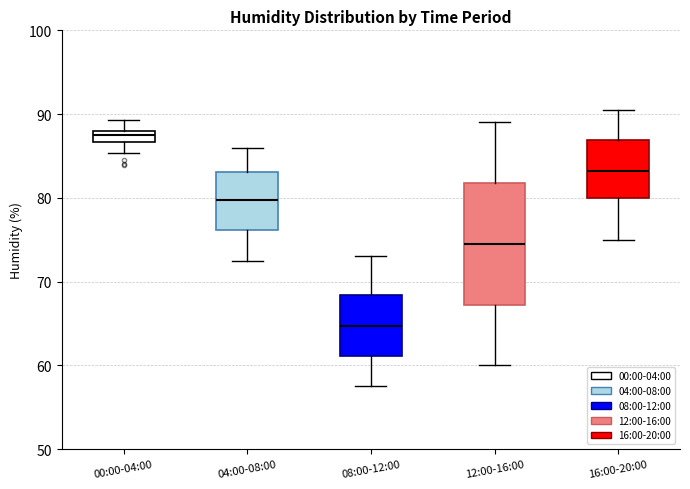

Which box has the lowest median line?

08:00-12:00